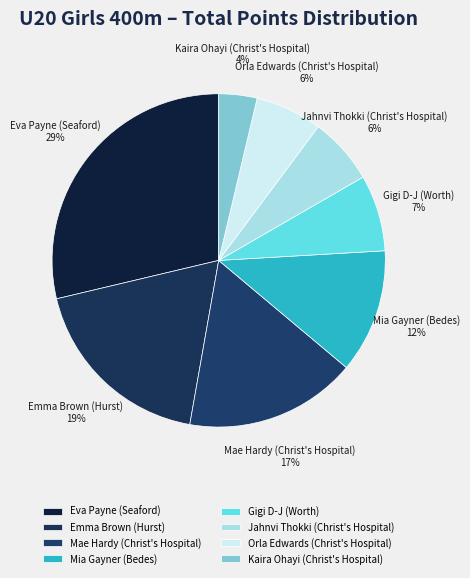

Which has a higher value, Emma Brown (Hurst) or Orla Edwards (Christ's Hospital)?

Emma Brown (Hurst)